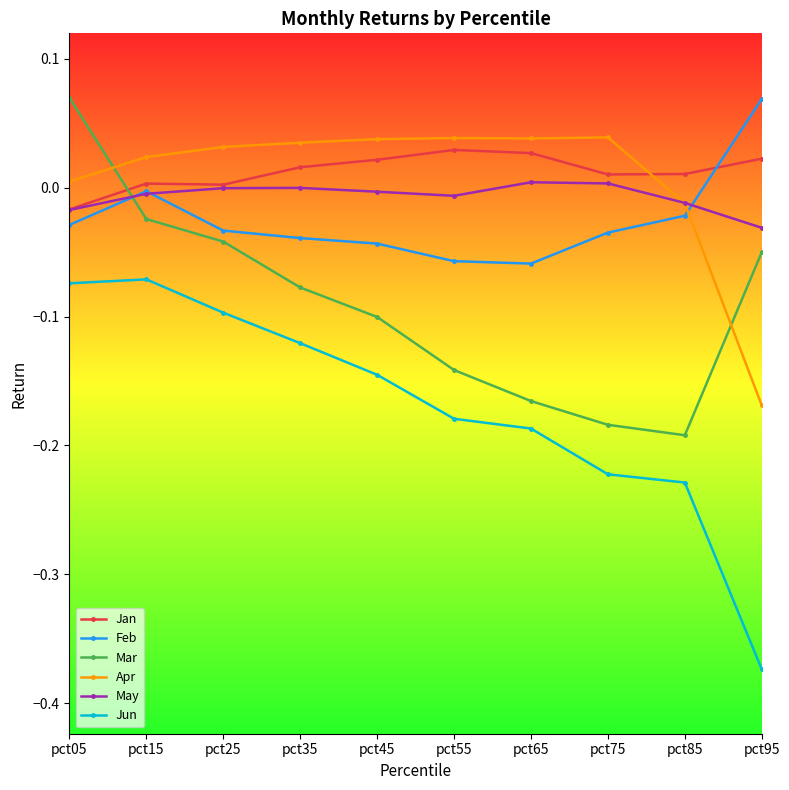

Which series has the widest spread of values?

Jun